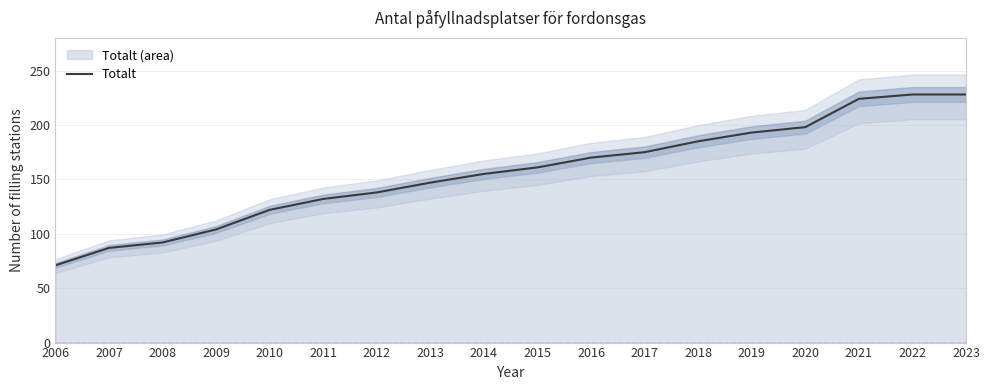

How many lines are shown in the chart?

1